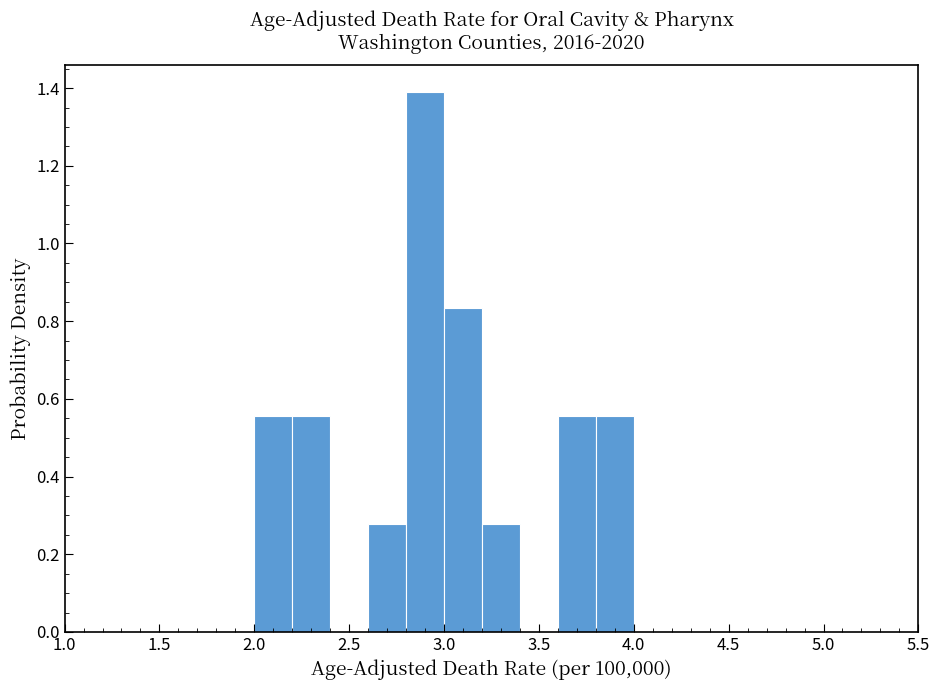

Reading left to right, list every bar in this chart as the range it spans on the x-axis followed by its height. The values are not printed on the chart, so give them approximately, as read against the axis.

2.0 to 2.2: 0.56
2.2 to 2.4: 0.56
2.4 to 2.6: 0
2.6 to 2.8: 0.28
2.8 to 3.0: 1.38
3.0 to 3.2: 0.84
3.2 to 3.4: 0.28
3.4 to 3.6: 0
3.6 to 3.8: 0.56
3.8 to 4.0: 0.56